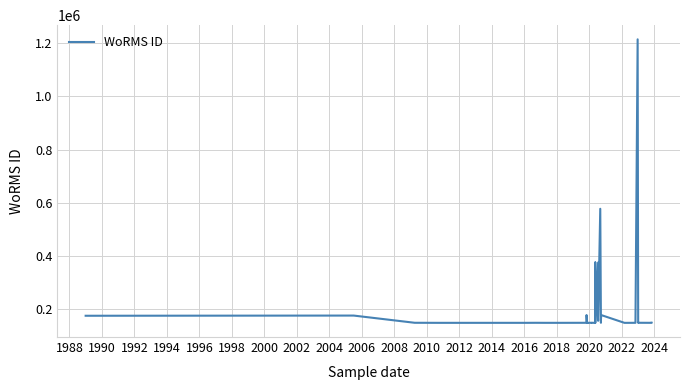

Is it true that the value at 2008 is 149118?

True